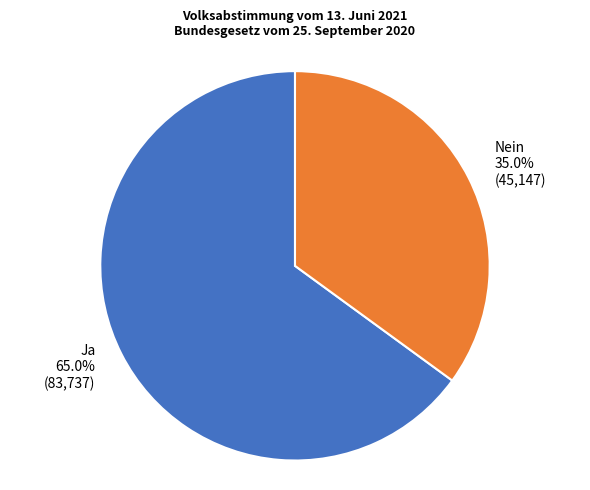

Rank the categories by value from highest to lowest.

Ja, Nein